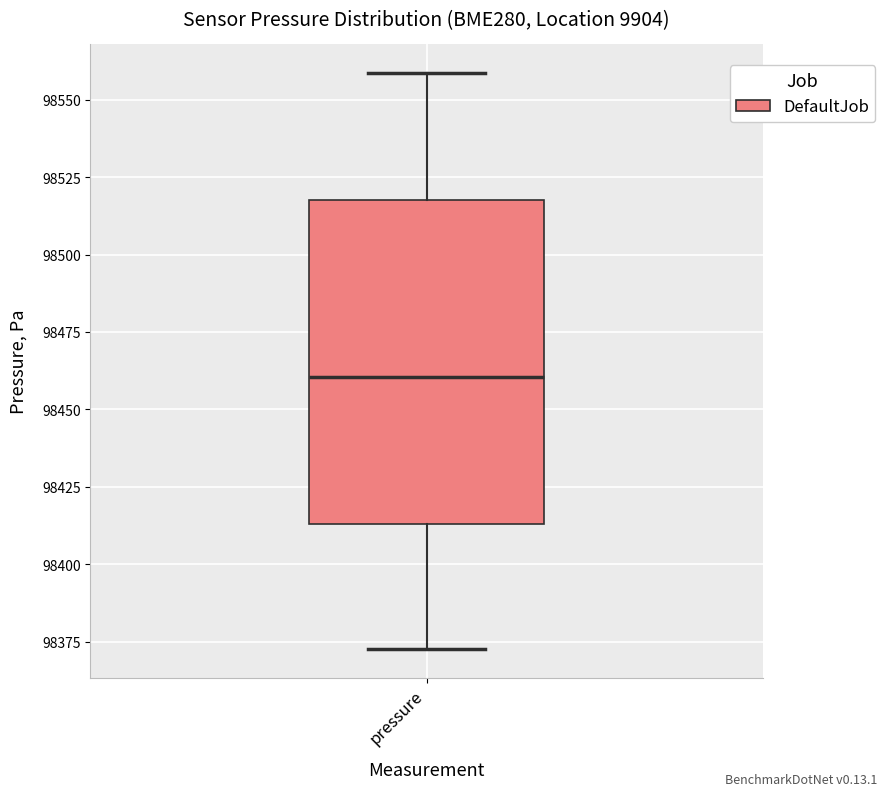

Read this box plot against the y-axis: the position of the median line, the range covered by the box, and the ends of both whiskers. The values are not printed on the chart, so give them approximately, as read against the axis.

median 98460, box 98415 to 98520, whiskers 98375 to 98560